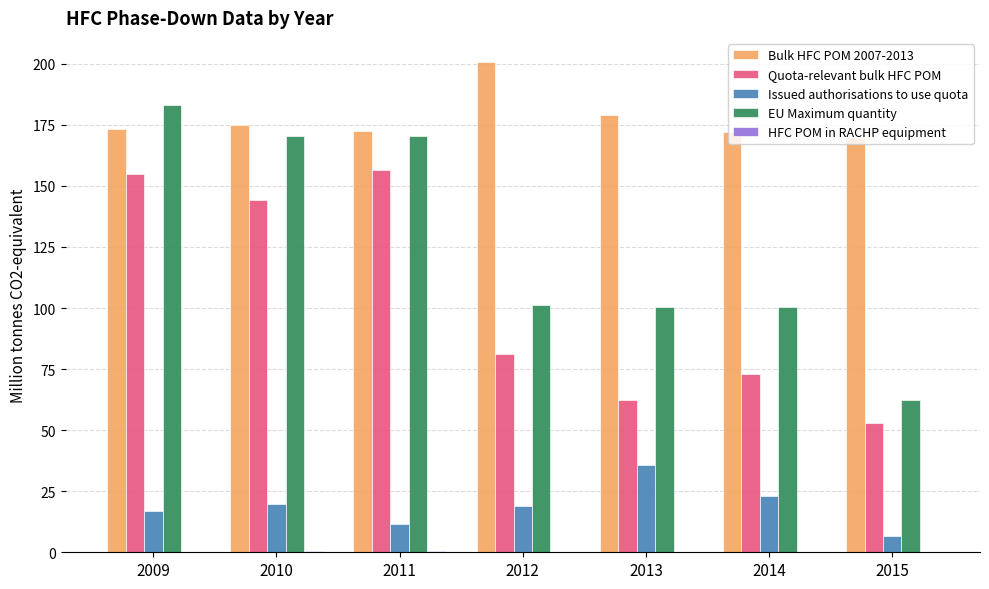

At which category does the chart reach its peak across all series?

2012